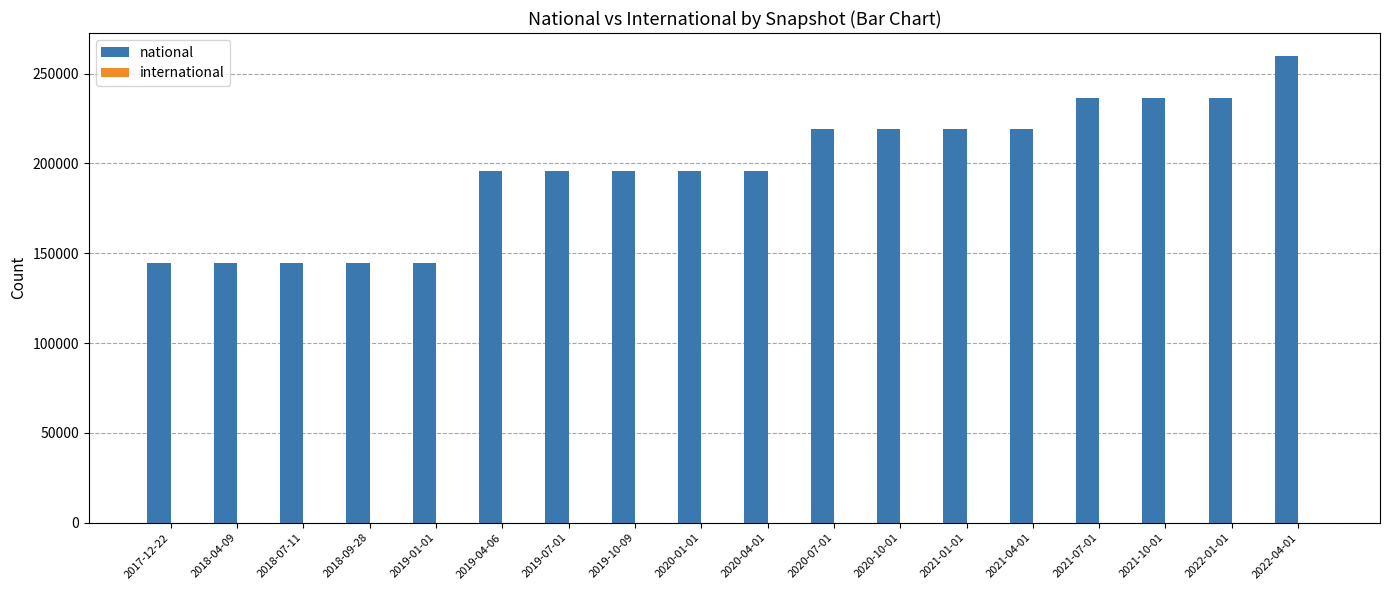

What is the label of the 18th bar from the right?

2017-12-22